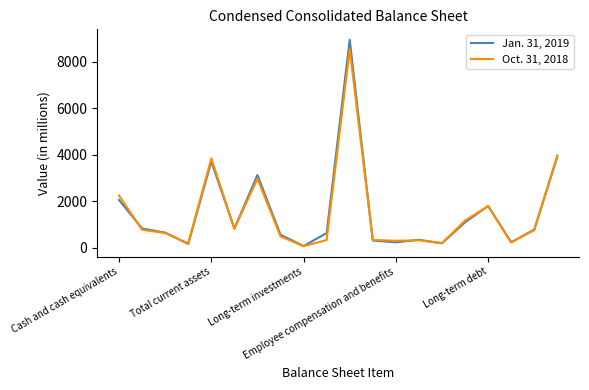

True or false: Jan. 31, 2019 has more than 0 points higher than both neighbors.

True